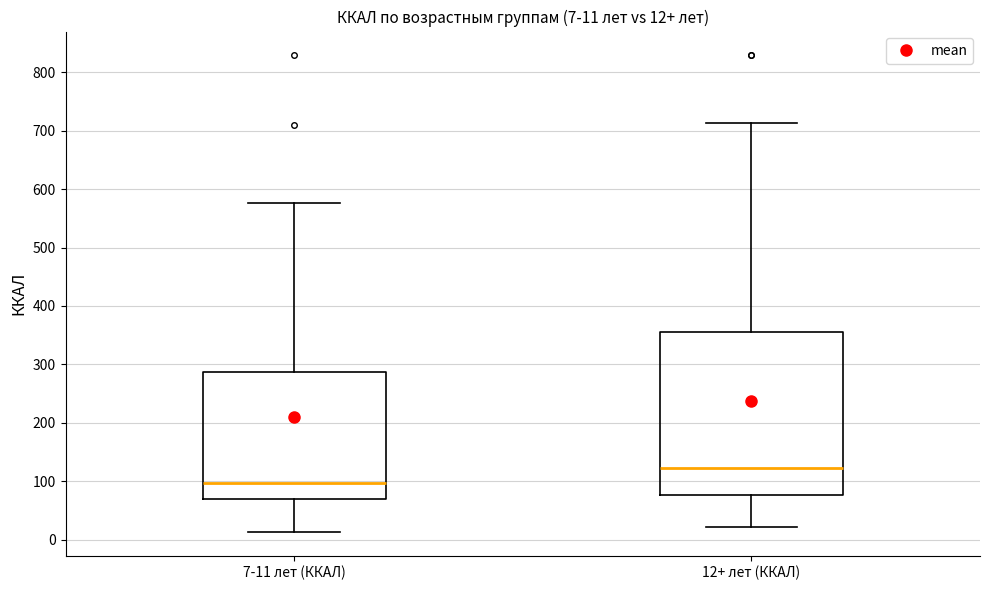

Which box's median line is the highest?

12+ лет (ККАЛ)